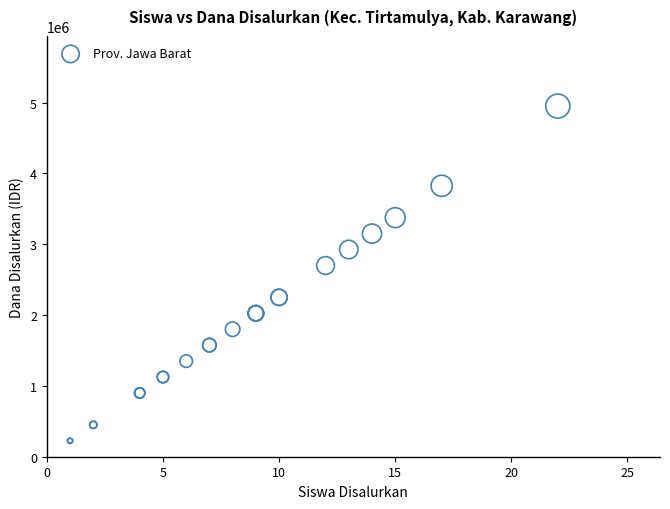

What Y value in the scatter plot is closest to 2587500?

2700000